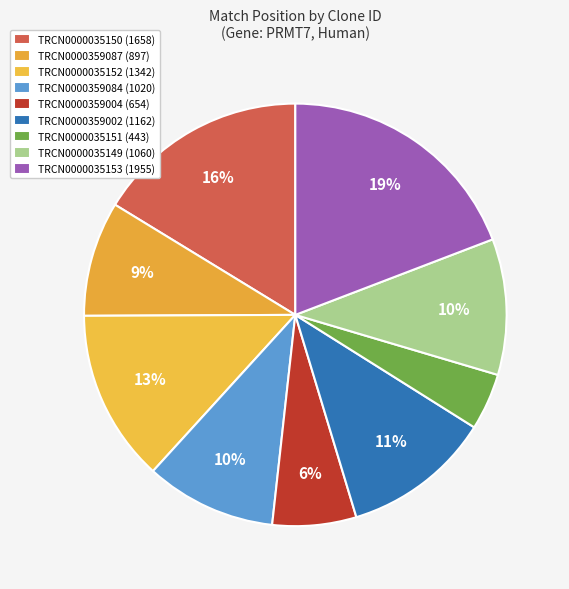

How many slices are in this pie chart?

9